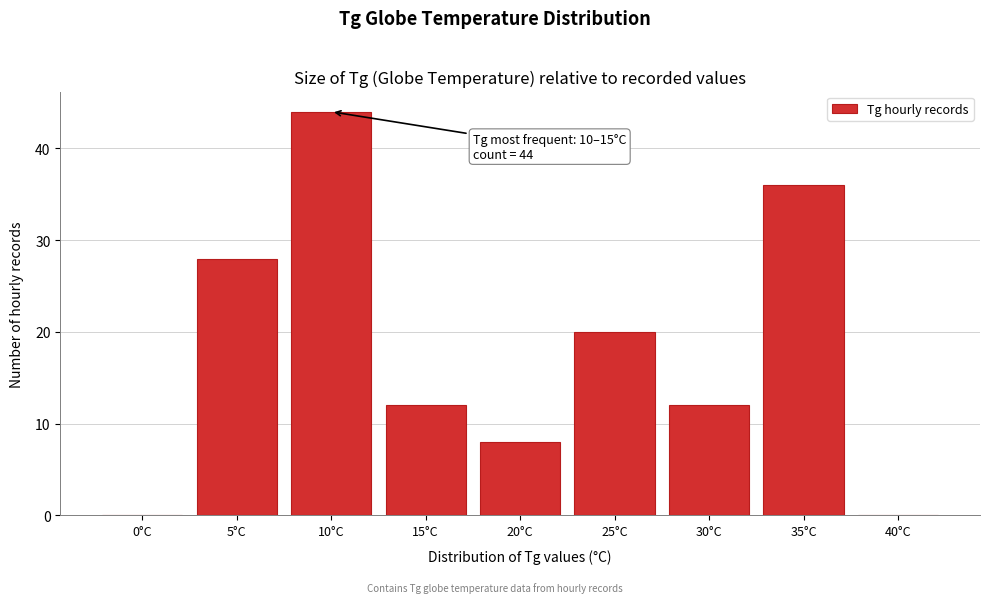

Reading left to right, what are all the values shown in this chart?

0°C=0	5°C=28	10°C=44	15°C=12	20°C=8	25°C=20	30°C=12	35°C=36	40°C=0